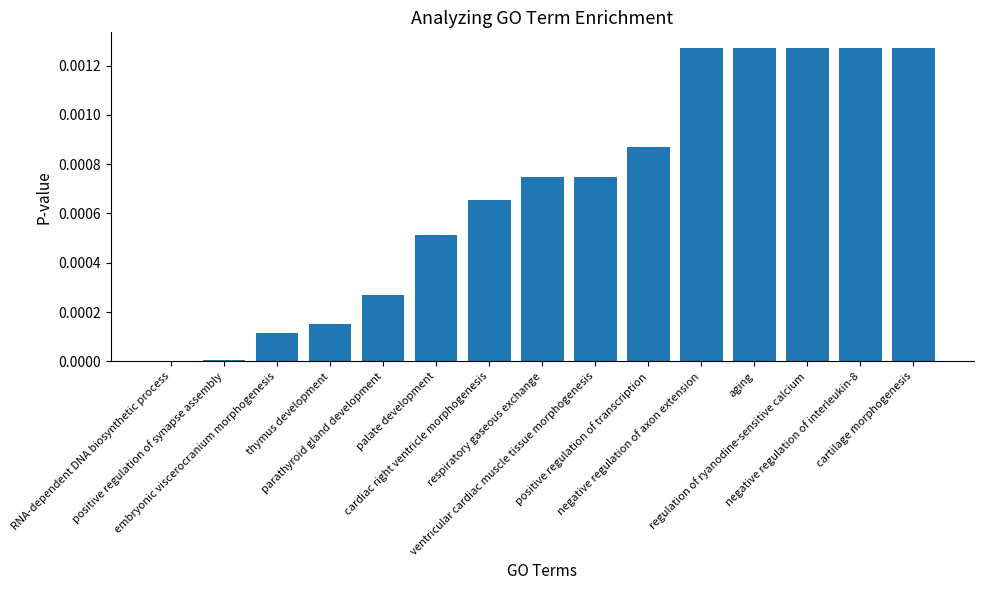

Reading left to right, list all the values displayed in this chart.

RNA-dependent DNA biosynthetic process=0.0	positive regulation of synapse assembly=0.0	embryonic viscerocranium morphogenesis=0.0	thymus development=0.0	parathyroid gland development=0.0	palate development=0.0	cardiac right ventricle morphogenesis=0.0	respiratory gaseous exchange=0.0	ventricular cardiac muscle tissue morphogenesis=0.0	positive regulation of transcription=0.0	negative regulation of axon extension=0.0	aging=0.0	regulation of ryanodine-sensitive calcium=0.0	negative regulation of interleukin-8=0.0	cartilage morphogenesis=0.0